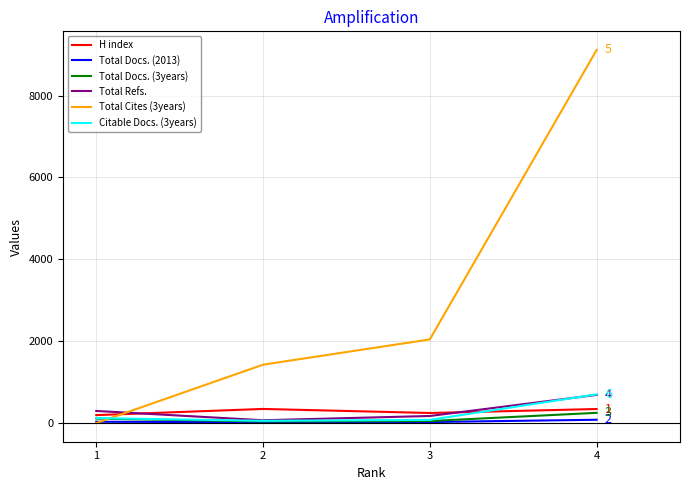

What is the total value across all series at 3?

2615